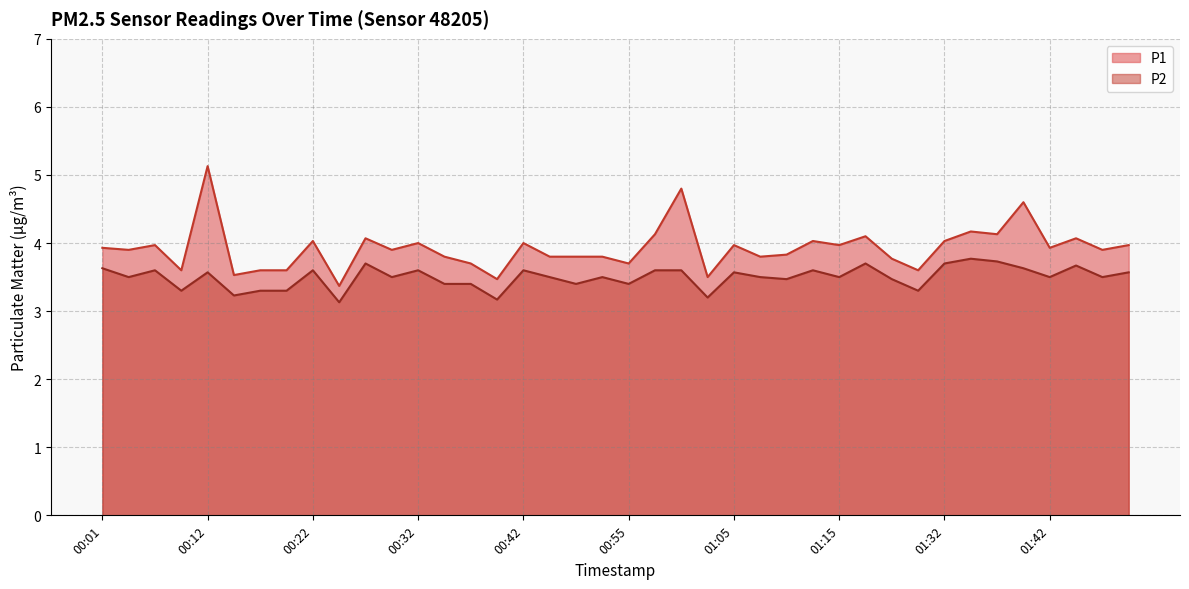

True or false: P1 and P2 intersect in this chart.

False